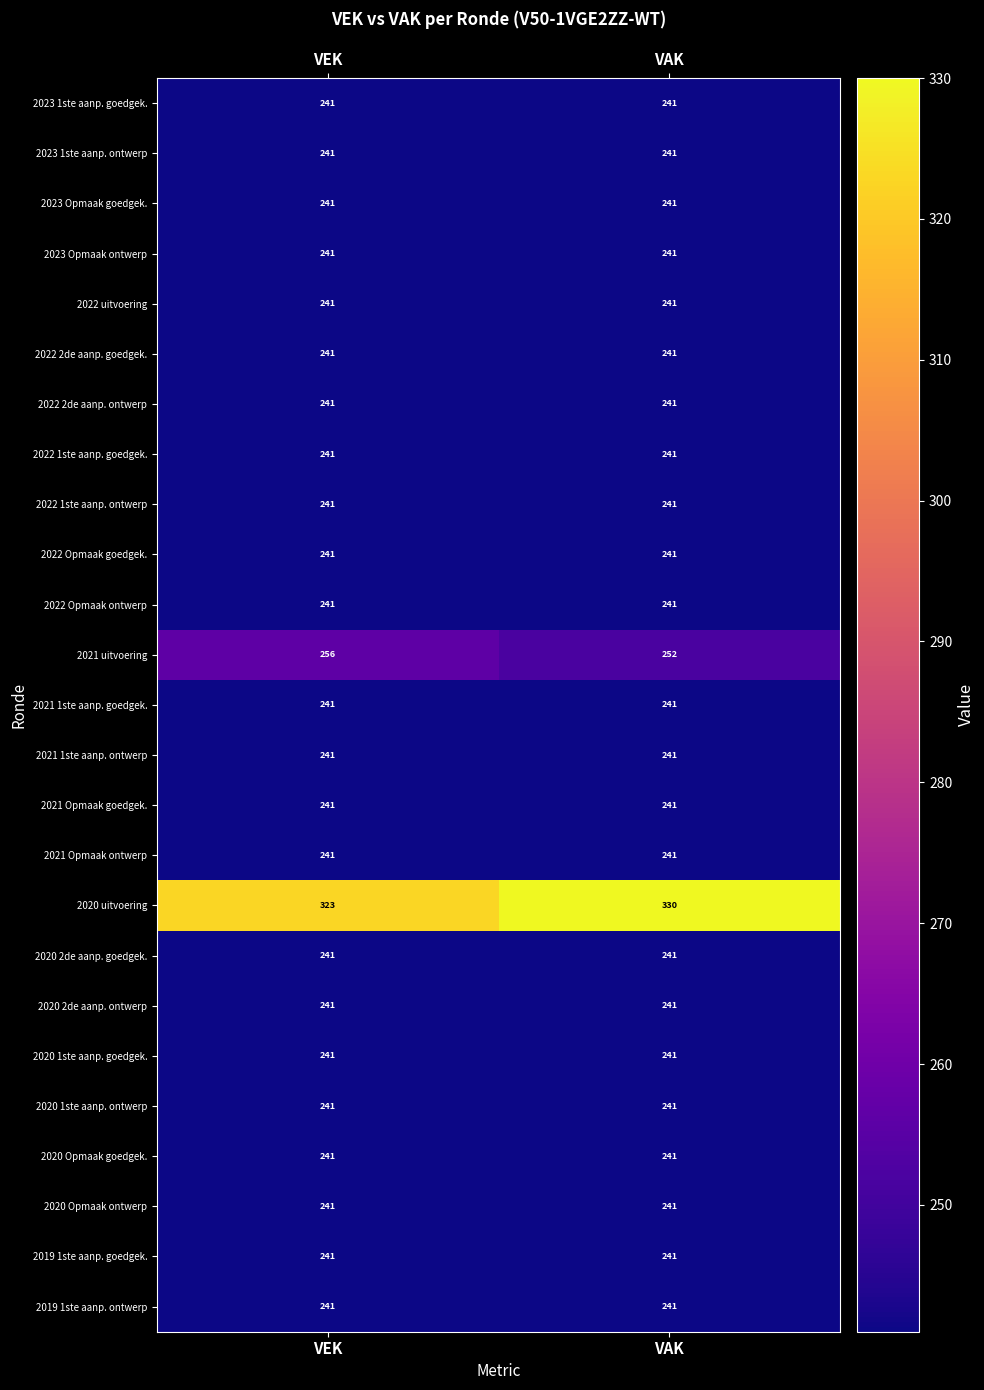

What is the maximum value shown in the chart?

330